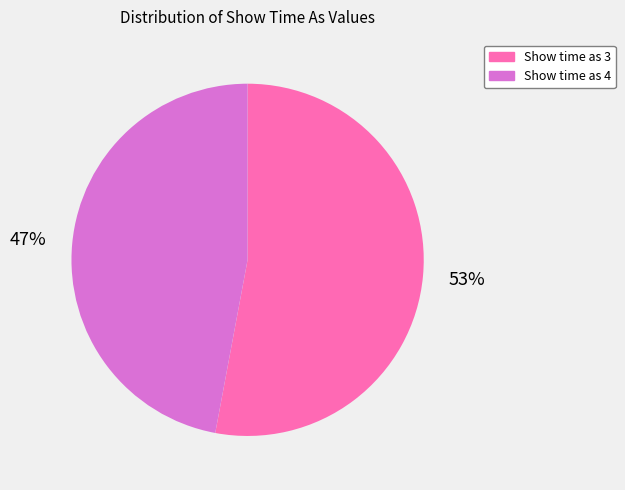

The Show time as 4 slice represents 64% of the pie. True or false?

False